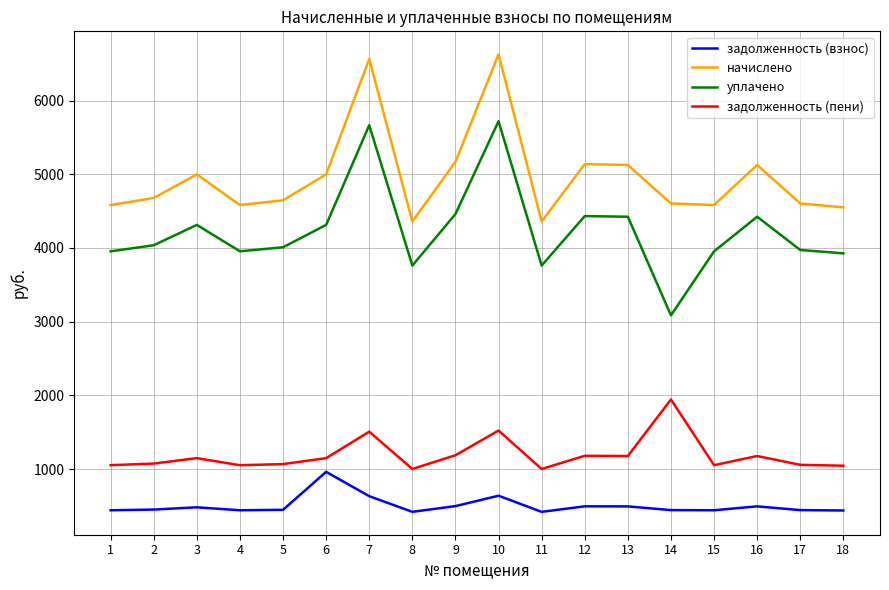

Which series has the largest total across all categories?

начислено